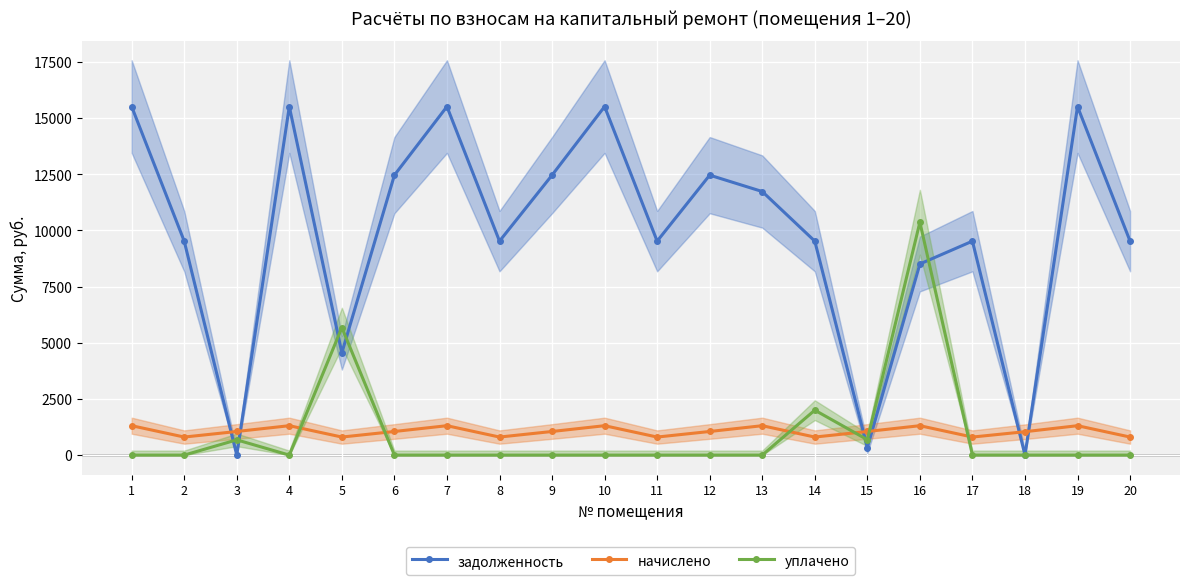

At 20, list the series in order from smallest to largest.

уплачено, начислено, задолженность